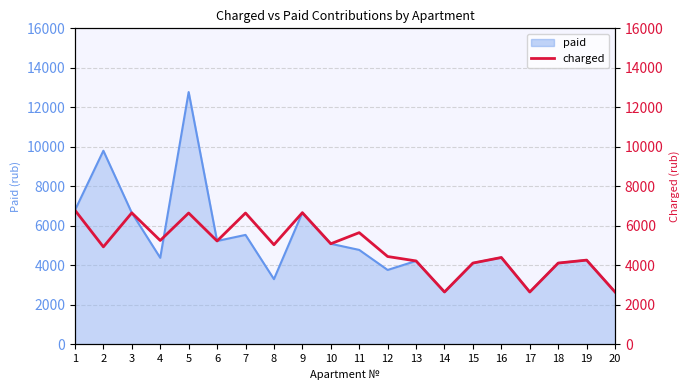

What is the minimum value for paid?

2649.6